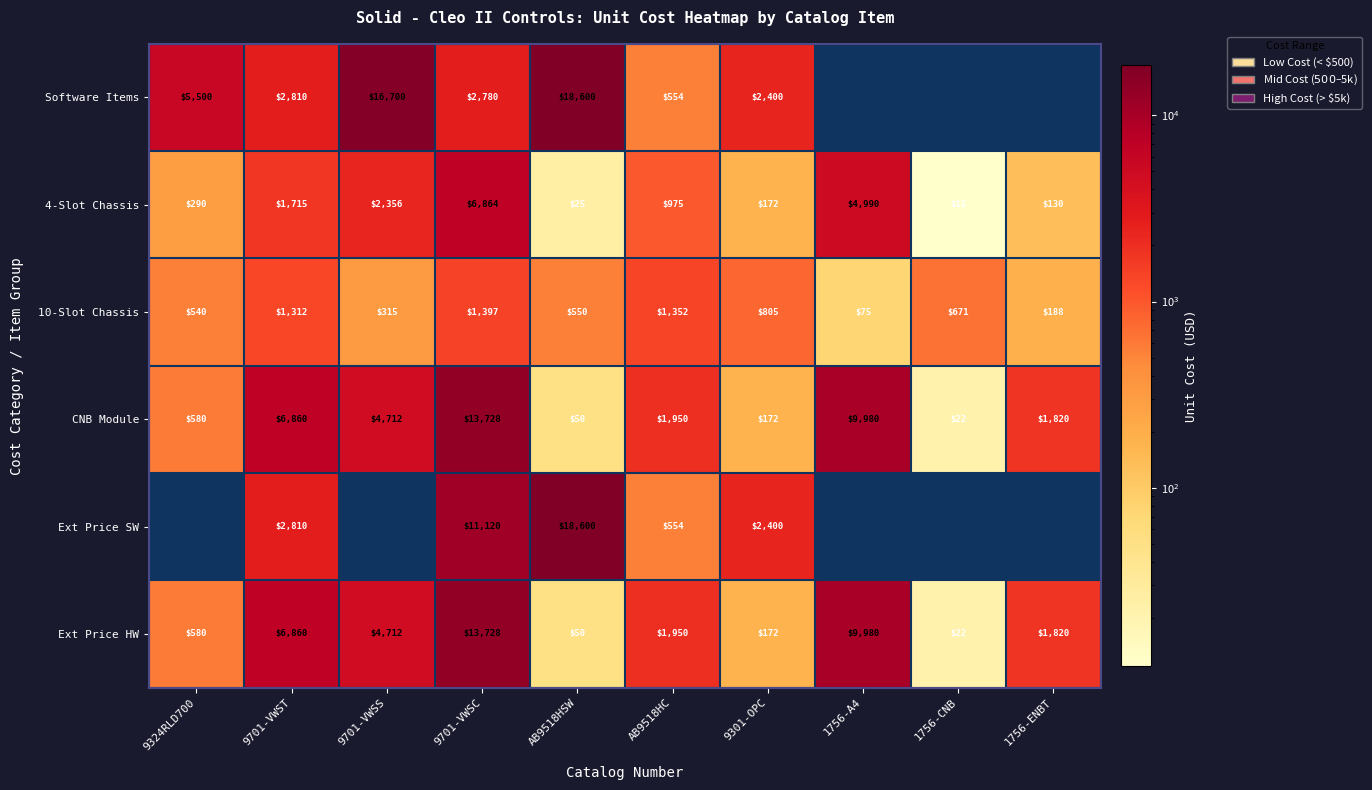

What is the difference between the highest and lowest values at AB9518HC?

1396